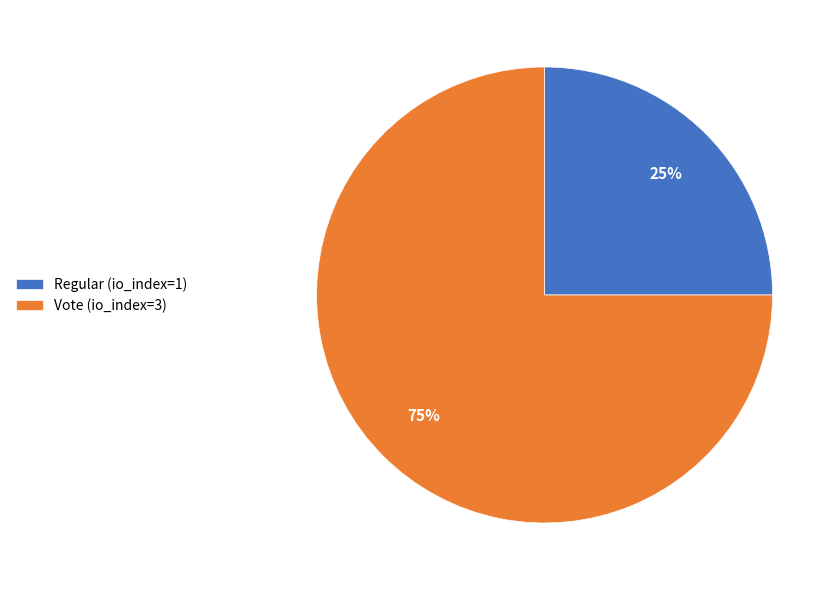

Is there a majority slice in this chart?

Yes